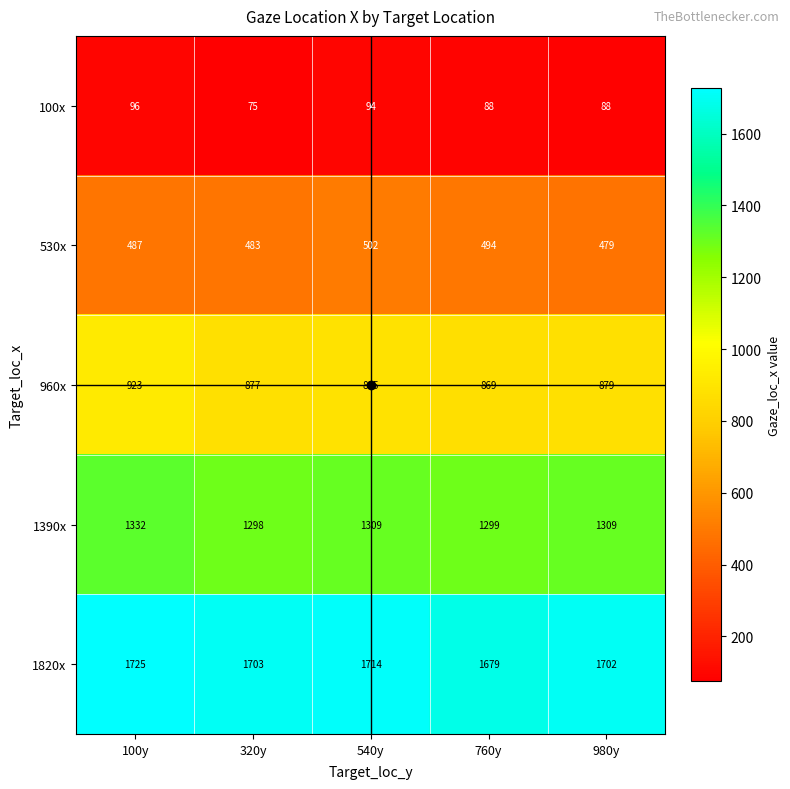

What is the sum of the 100x values at 540y and 100y?

190